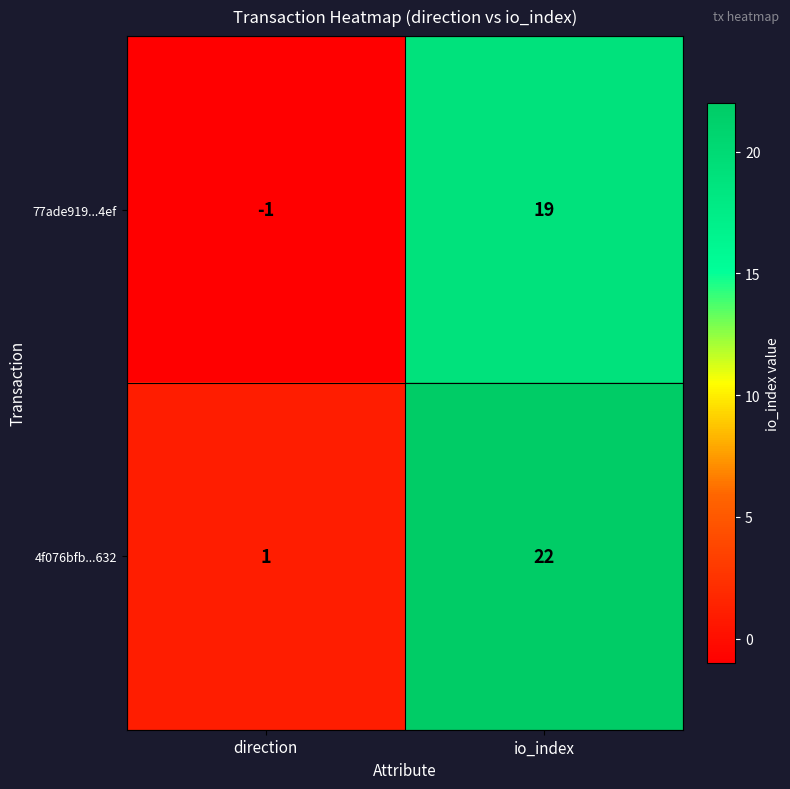

Which category has the lowest value in the 4f076bfb...632 series?

direction